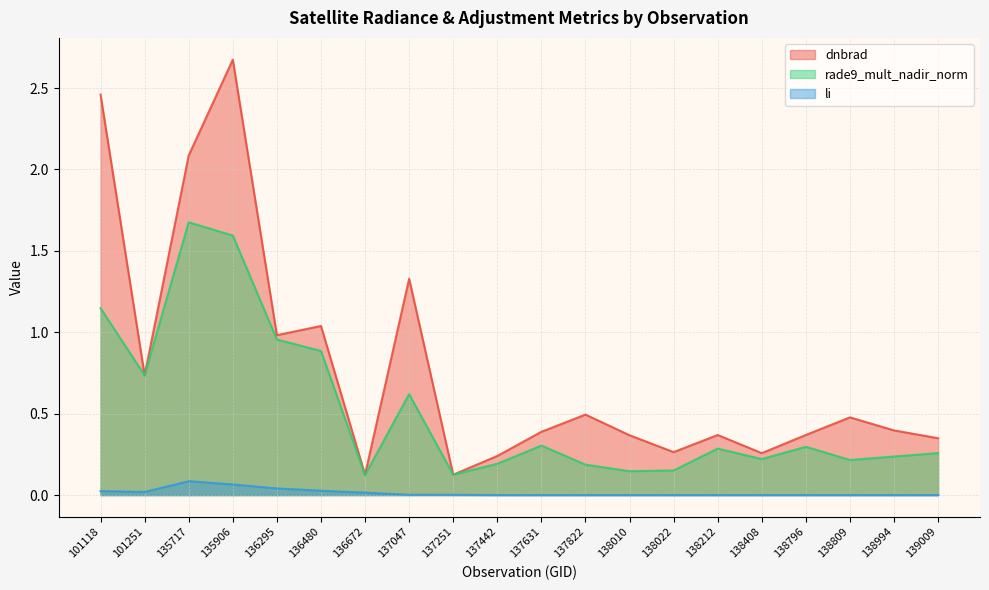

Where is the first local minimum for li?

101251